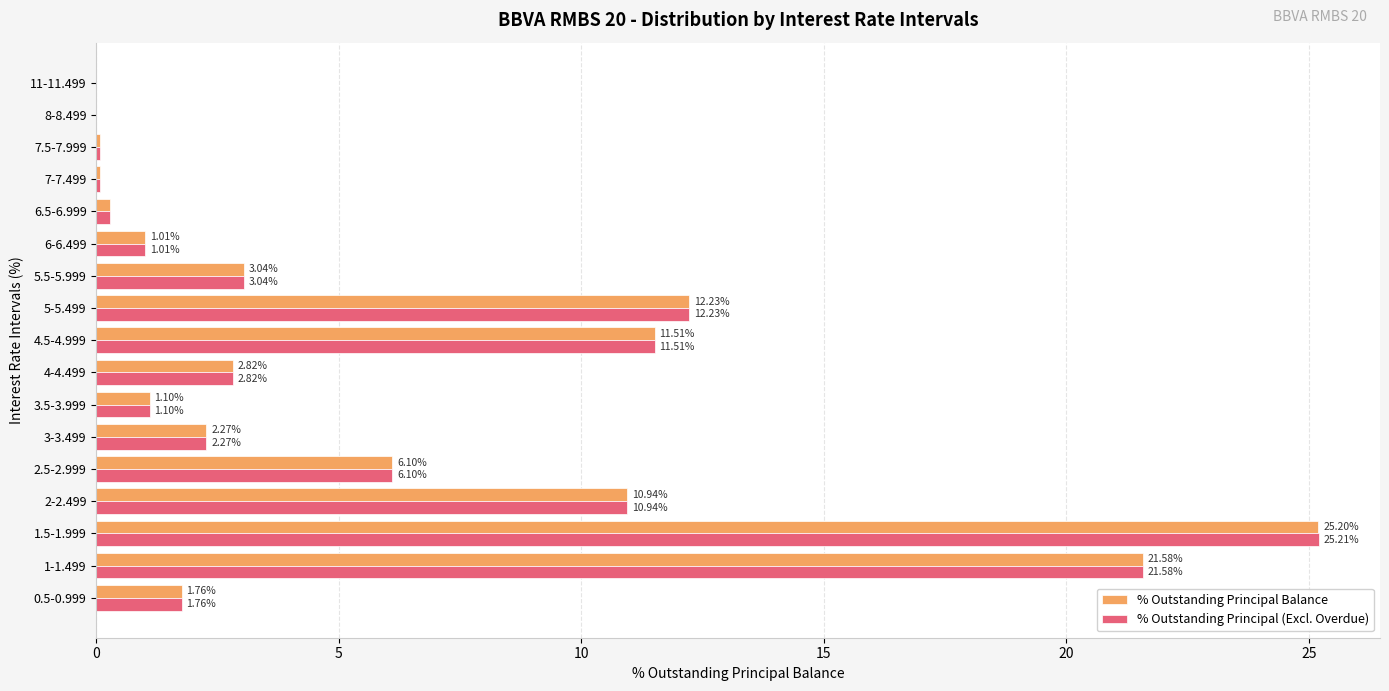

Between 1.5-1.999 and 7.5-7.999, which series saw the biggest shift?

% Outstanding Principal (Excl. Overdue)